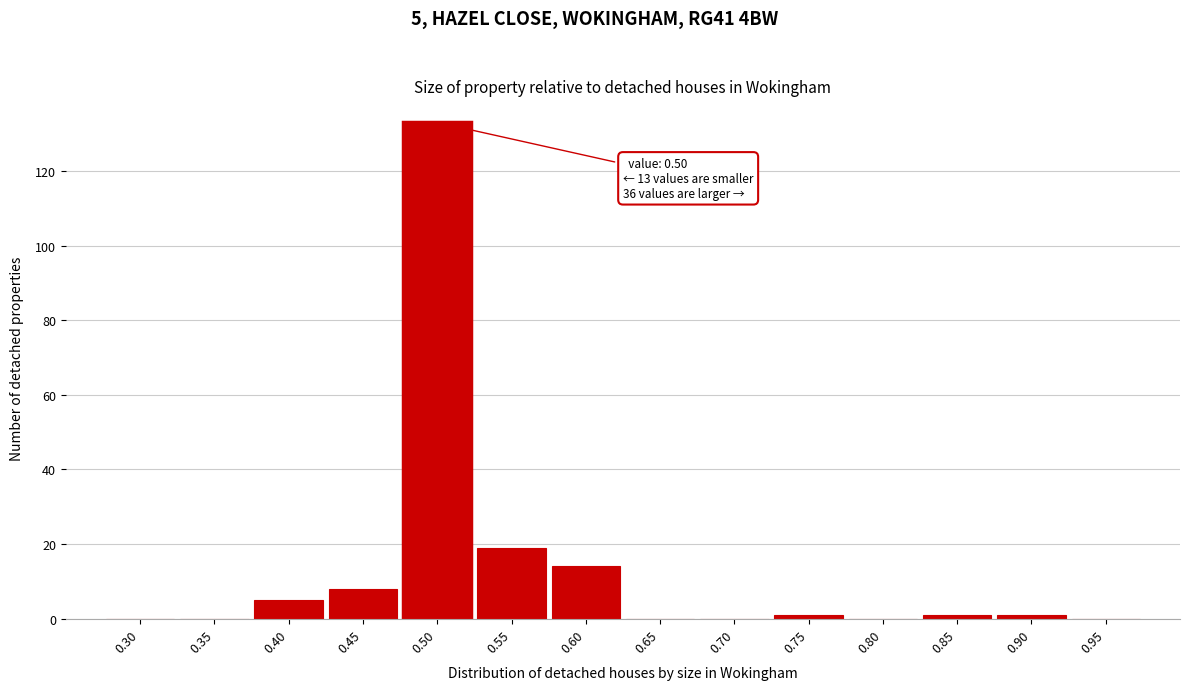

Reading left to right, transcribe all the data shown in this chart.

0.30=0	0.35=0	0.40=5	0.45=8	0.50=133	0.55=19	0.60=14	0.65=0	0.70=0	0.75=1	0.80=0	0.85=1	0.90=1	0.95=0